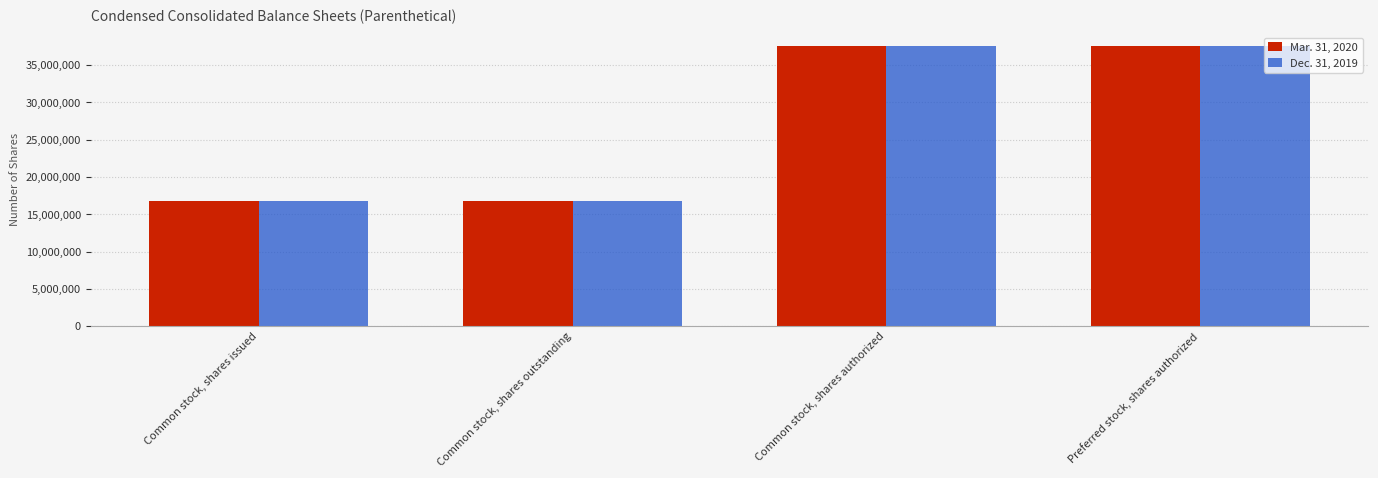

What is the highest value of the Dec. 31, 2019 series?

37500000